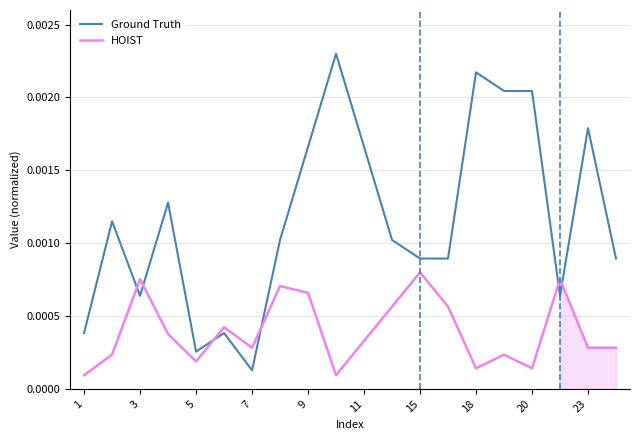

Is the value of Ground Truth at 20 greater than the value of HOIST at 15?

Yes